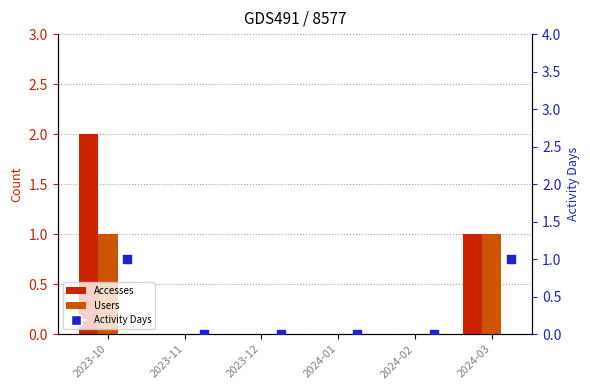

Which series reaches the maximum Y coordinate?

Accesses